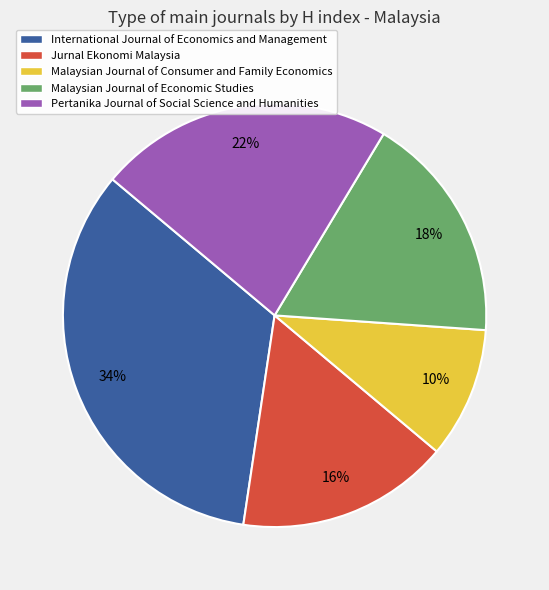

To the nearest percent, what is the difference between the International Journal of Economics and Management and Malaysian Journal of Consumer and Family Economics slice percentages?

24%